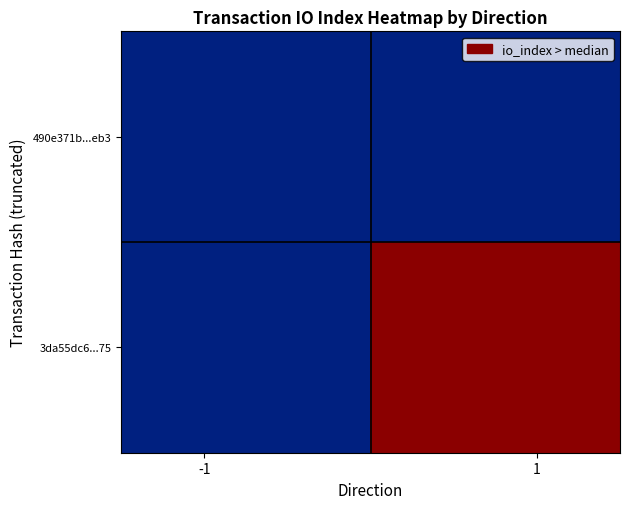

Reading right to left, list all the values displayed in this chart.

490e371b...eb3: 0	0
3da55dc6...75: 1	0